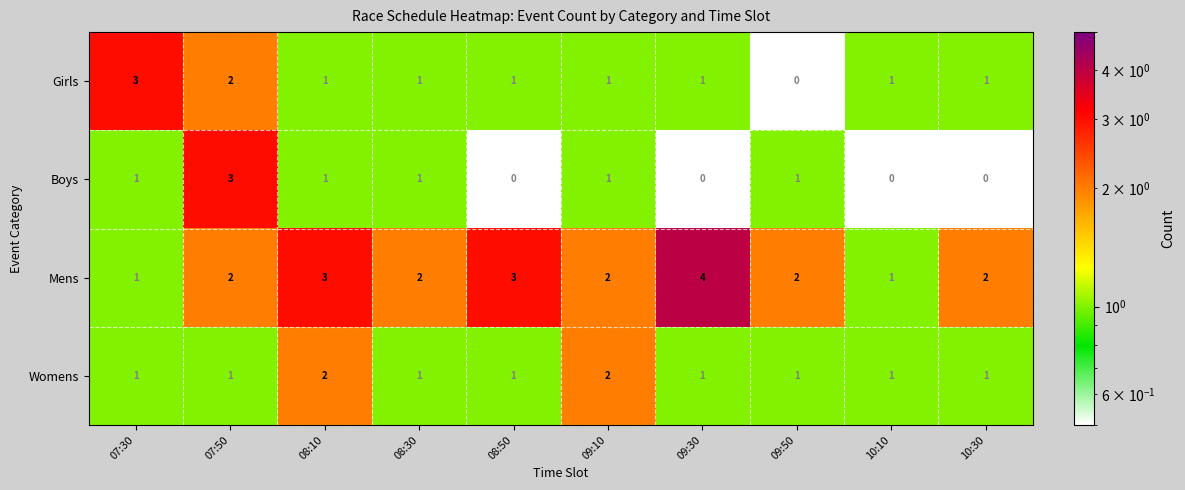

Which category has the lowest value in the Girls series?

09:50